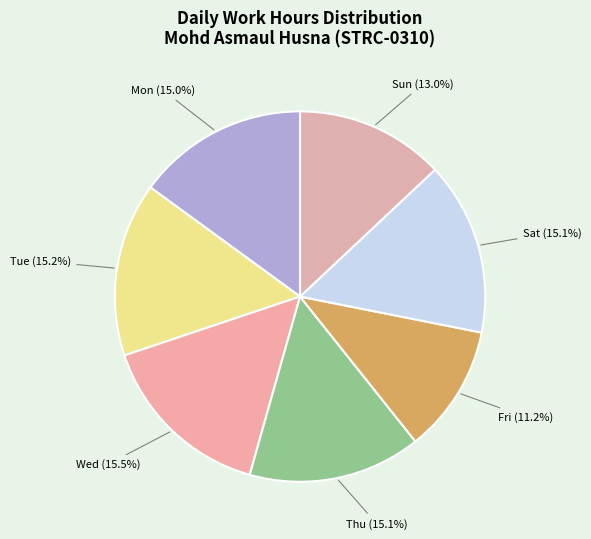

Which slice is the smallest?

Fri